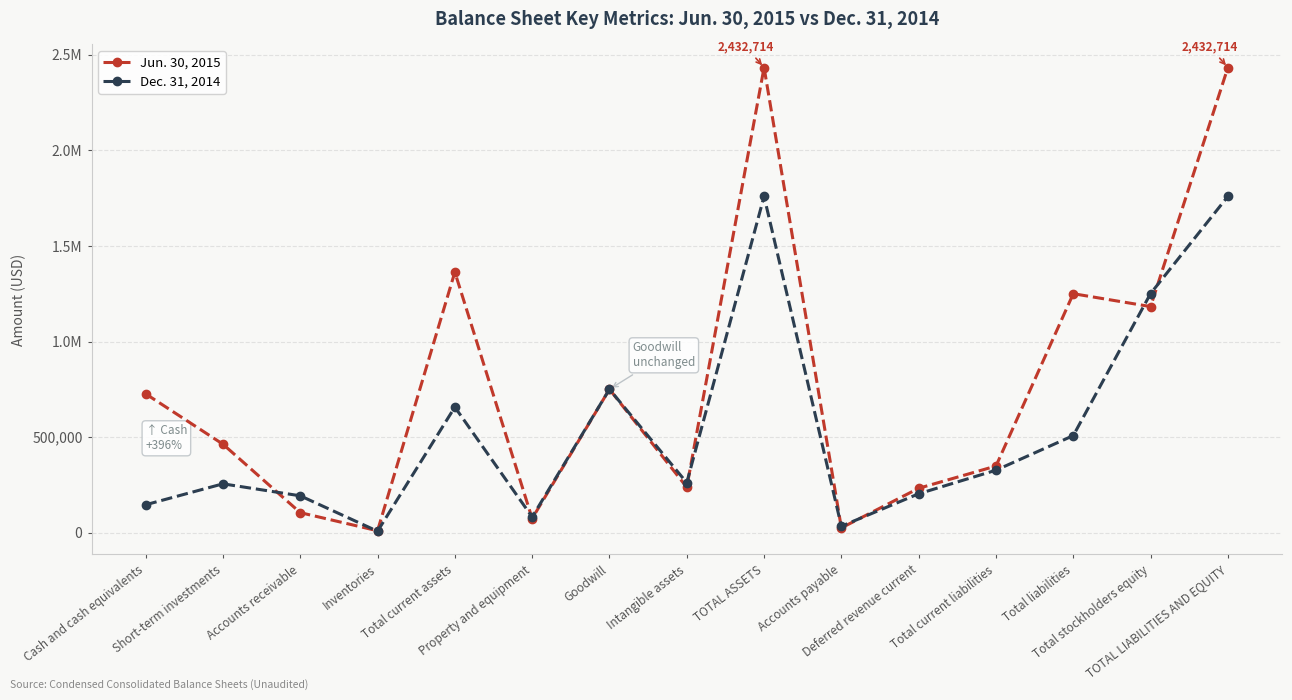

Is this an area chart (filled region under the line)?

No